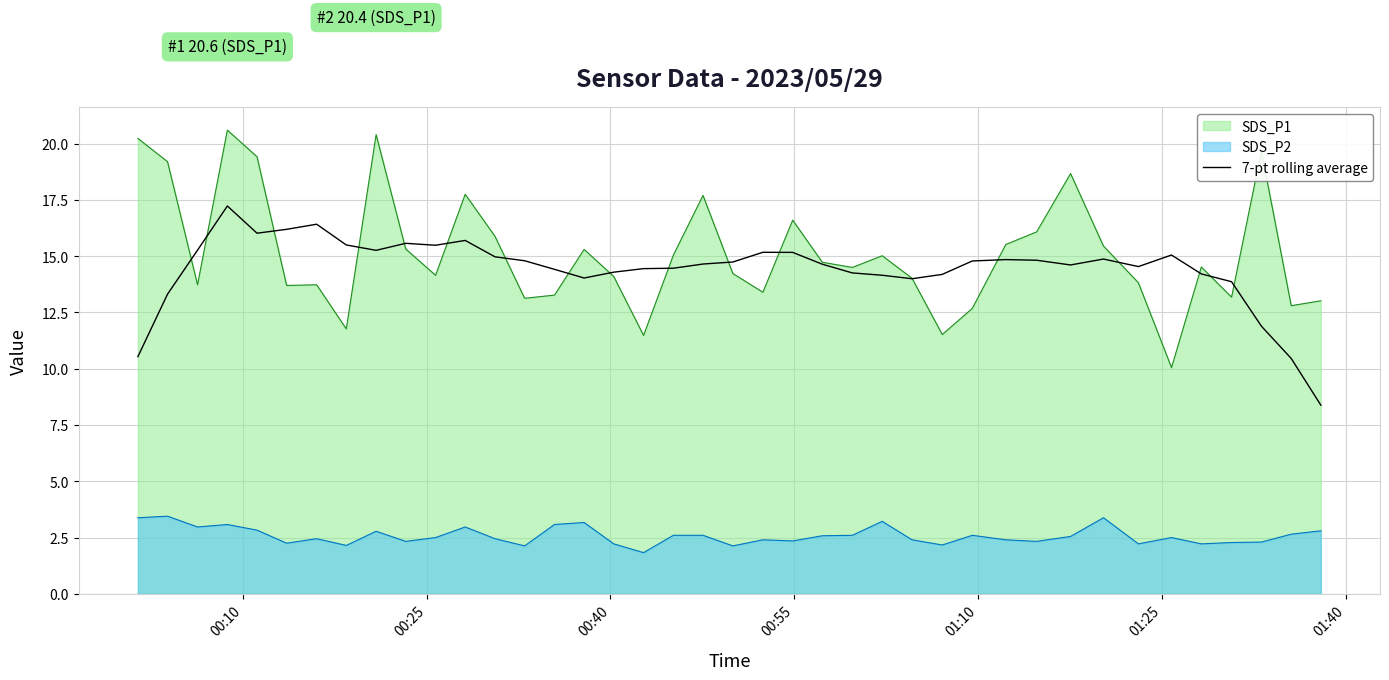

Rank the series by their maximum value, from lowest to highest.

SDS_P2, 7-pt rolling average, SDS_P1